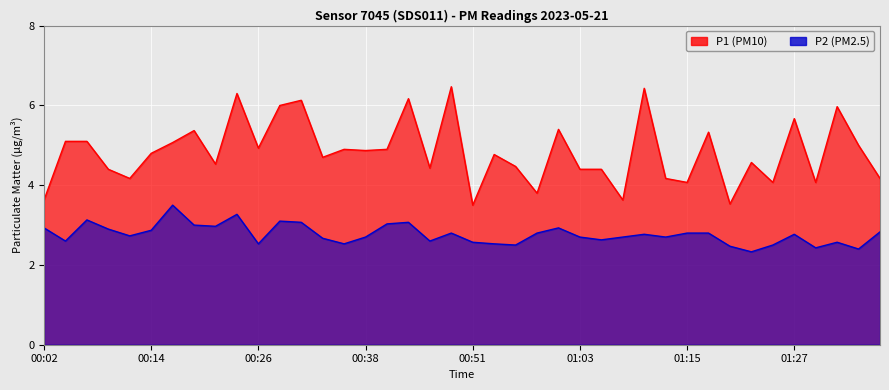

Reading left to right, what are all the values shown in this chart?

P1: 00:02=3.6	00:04=5.1	00:07=5.1	00:09=4.4	00:11=4.2	00:14=4.8	00:16=5.1	00:19=5.4	00:21=4.5	00:24=6.3	00:26=4.9	00:28=6.0	00:31=6.1	00:33=4.7	00:36=4.9	00:38=4.9	00:41=4.9	00:43=6.2	00:46=4.4	00:48=6.5	00:51=3.5	00:53=4.8	00:55=4.5	00:58=3.8	01:00=5.4	01:03=4.4	01:05=4.4	01:08=3.6	01:10=6.4	01:13=4.2	01:15=4.1	01:17=5.3	01:20=3.5	01:22=4.6	01:25=4.1	01:27=5.7	01:30=4.1	01:41=6.0	01:43=5.0	01:45=4.2
P2: 00:02=2.9	00:04=2.6	00:07=3.1	00:09=2.9	00:11=2.7	00:14=2.9	00:16=3.5	00:19=3.0	00:21=3.0	00:24=3.3	00:26=2.5	00:28=3.1	00:31=3.1	00:33=2.7	00:36=2.5	00:38=2.7	00:41=3.0	00:43=3.1	00:46=2.6	00:48=2.8	00:51=2.6	00:53=2.5	00:55=2.5	00:58=2.8	01:00=2.9	01:03=2.7	01:05=2.6	01:08=2.7	01:10=2.8	01:13=2.7	01:15=2.8	01:17=2.8	01:20=2.5	01:22=2.3	01:25=2.5	01:27=2.8	01:30=2.4	01:41=2.6	01:43=2.4	01:45=2.8